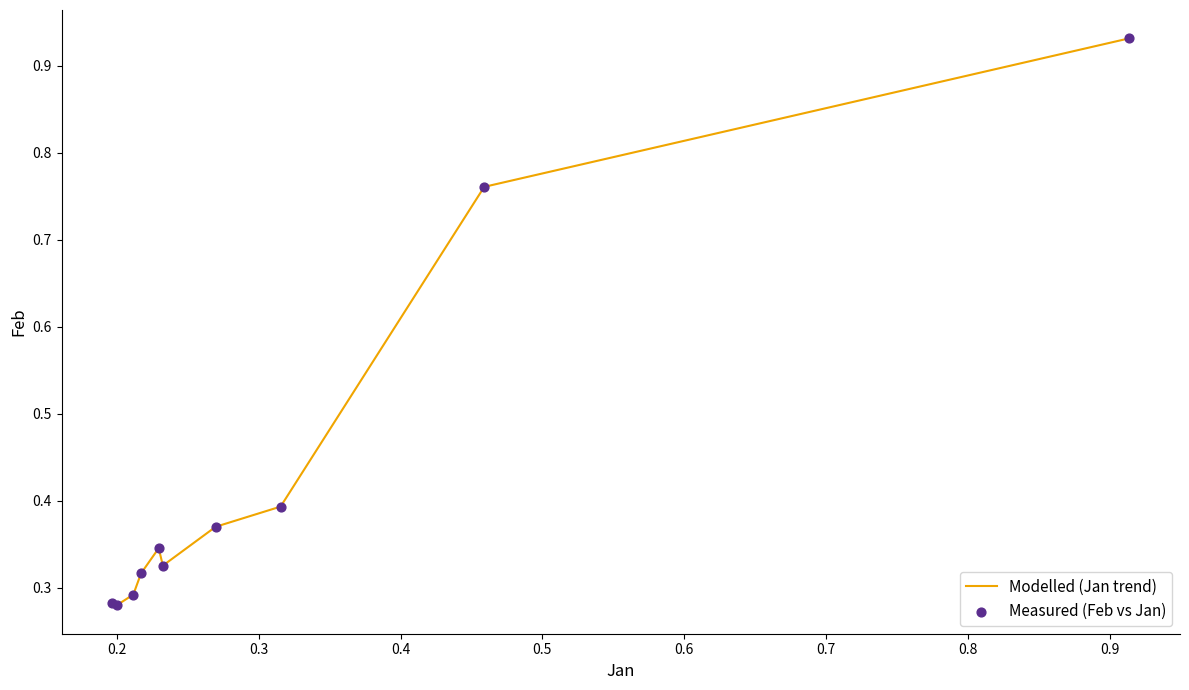

What is the difference between the maximum and minimum values?

0.7